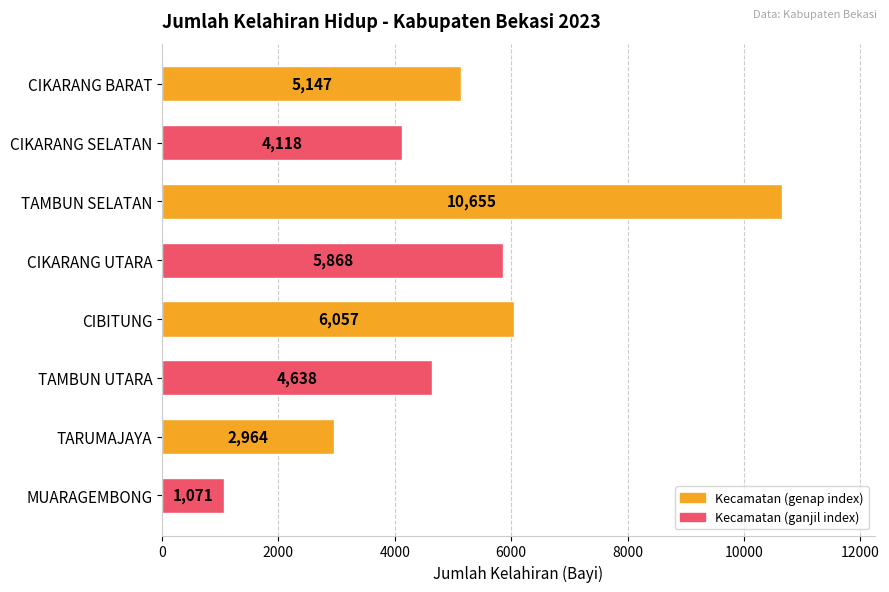

True or false: the data shows 4638 at TAMBUN UTARA.

True